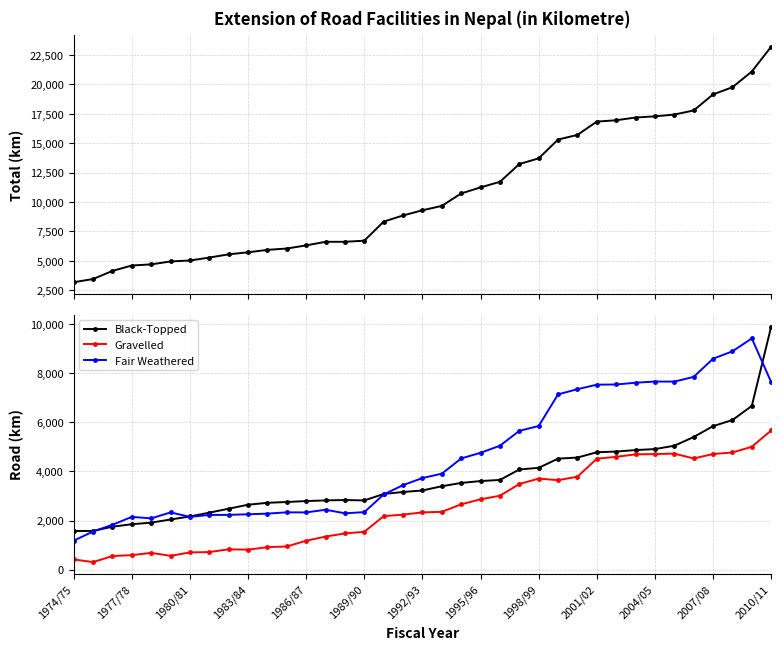

True or false: Gravelled has more than 1 interior local peaks.

True